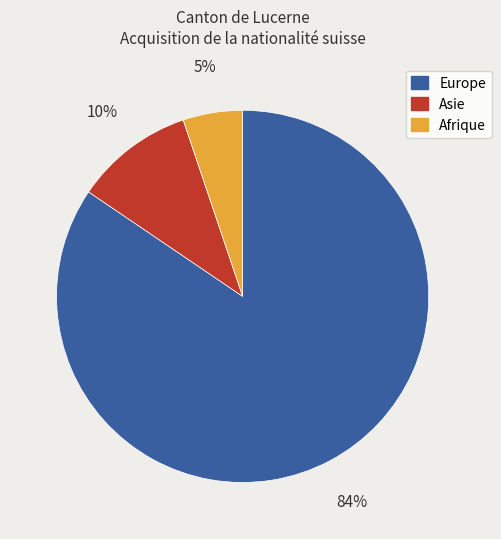

What is the majority slice?

Europe